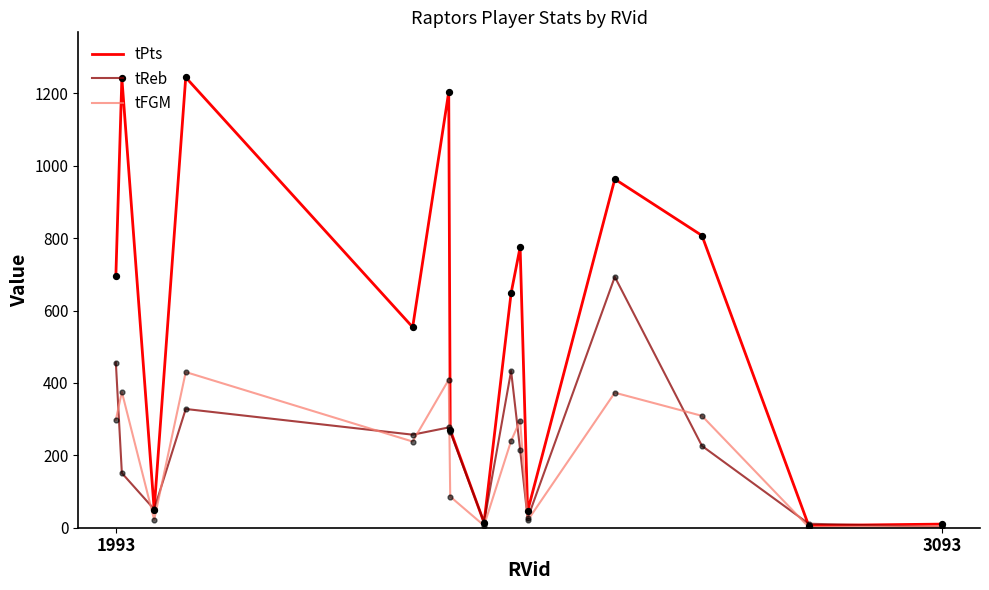

What are all the series names shown in the legend?

tPts, tReb, tFGM